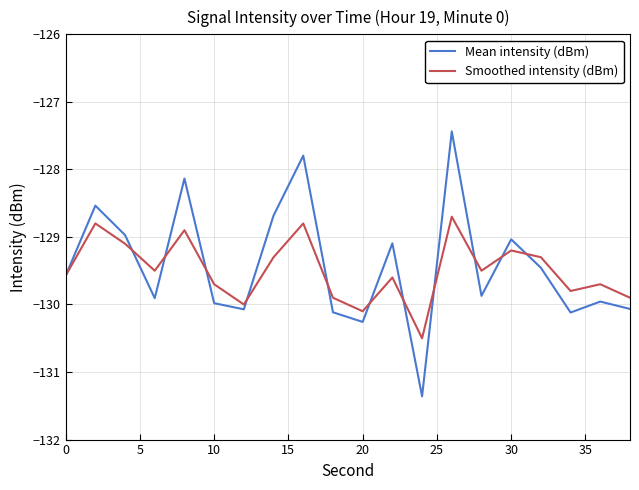

Which series has the largest range (max minus min)?

Mean intensity (dBm)